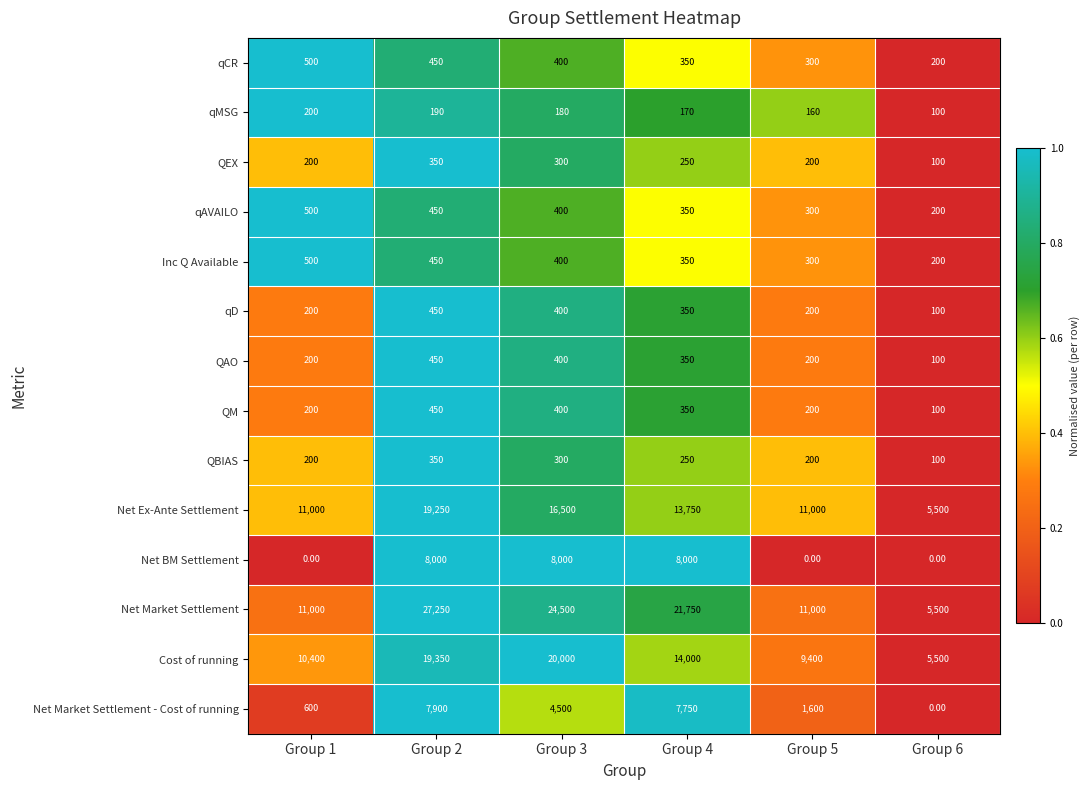

Is the value of QAO at Group 5 greater than the value of QBIAS at Group 6?

Yes